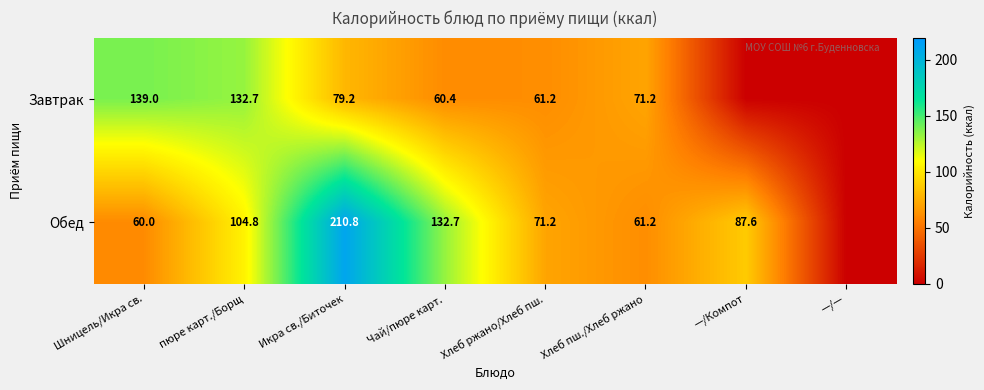

Is the value of Завтрак at Шницель/Икра св. greater than the value of Обед at пюре карт./Борщ?

Yes